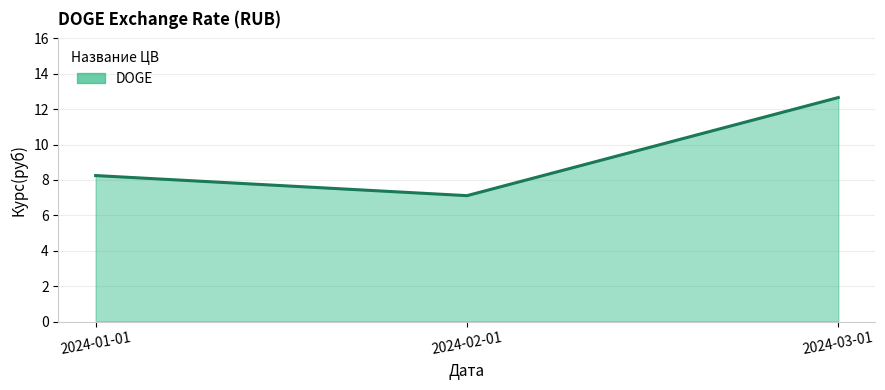

The chart shows a value of 7.1 at 2024-02-01. True or false?

True